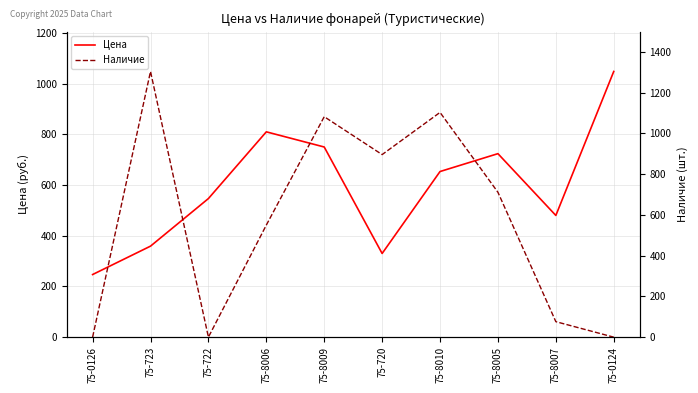

At which label does Цена reach its minimum?

75-0126